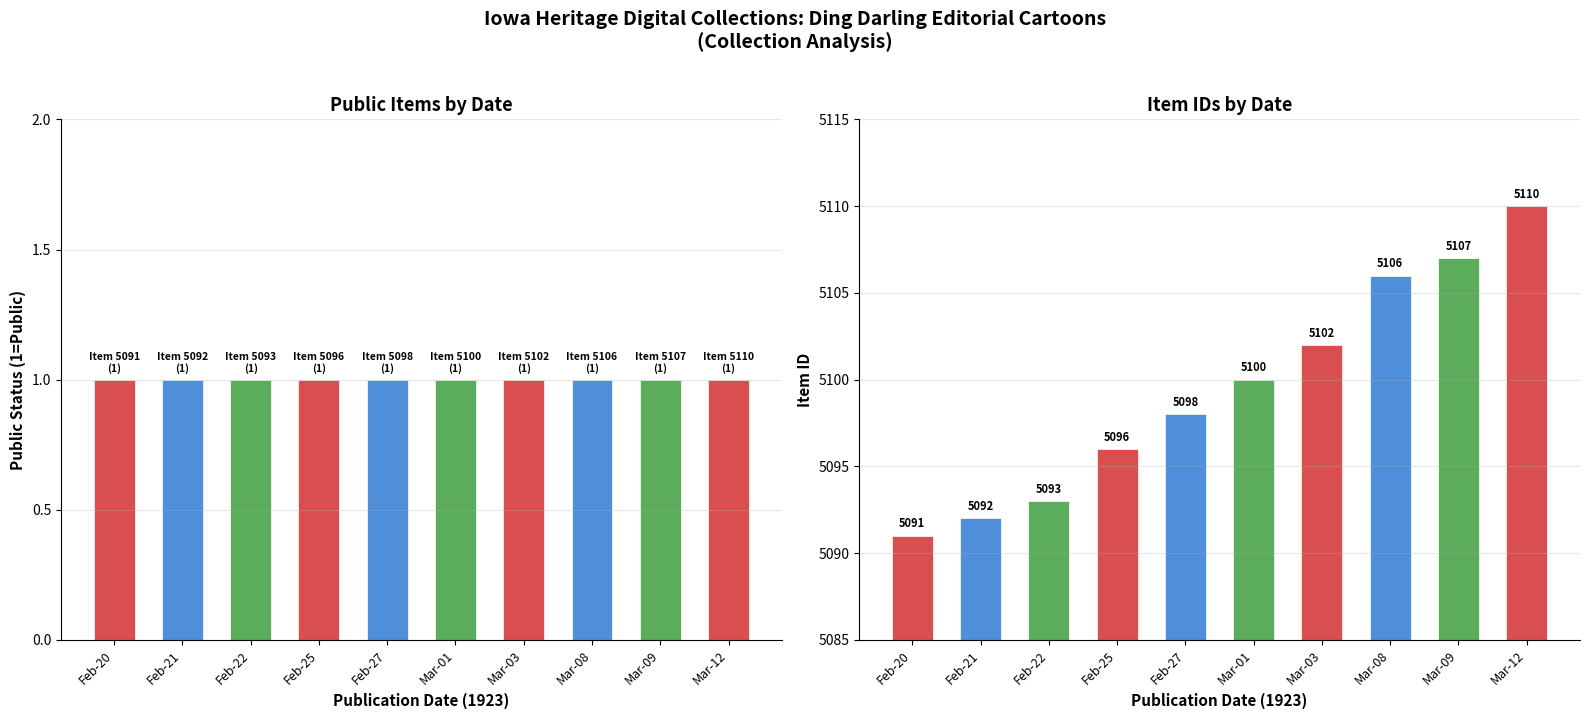

What is the difference between the second highest and minimum values in the Item ID series?

16